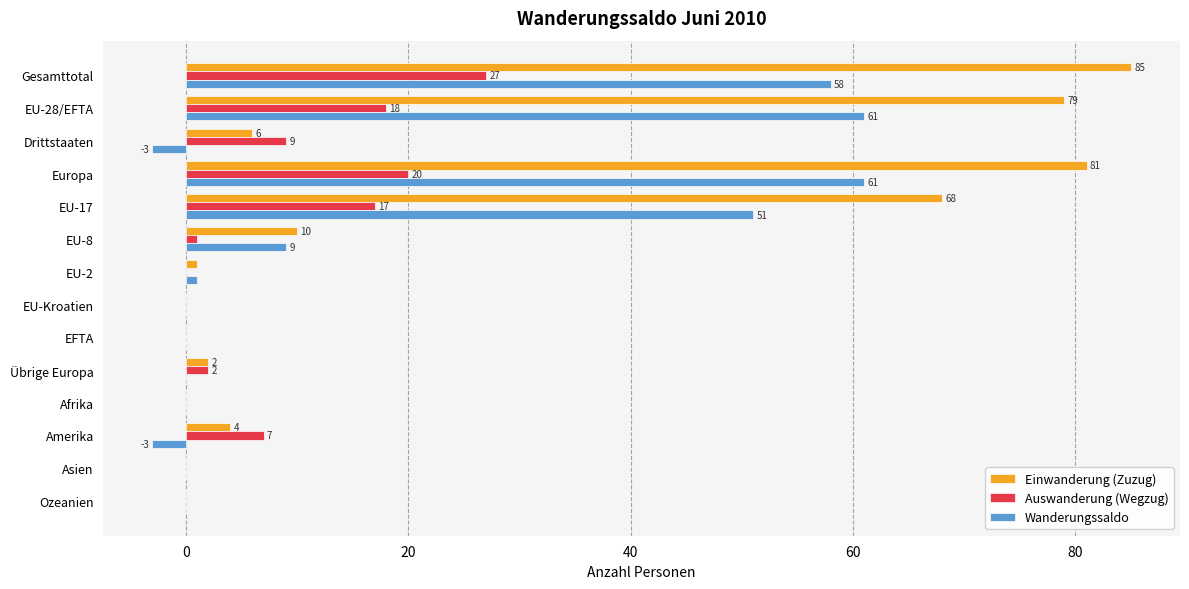

How many values in Auswanderung (Wegzug) are above zero?

8